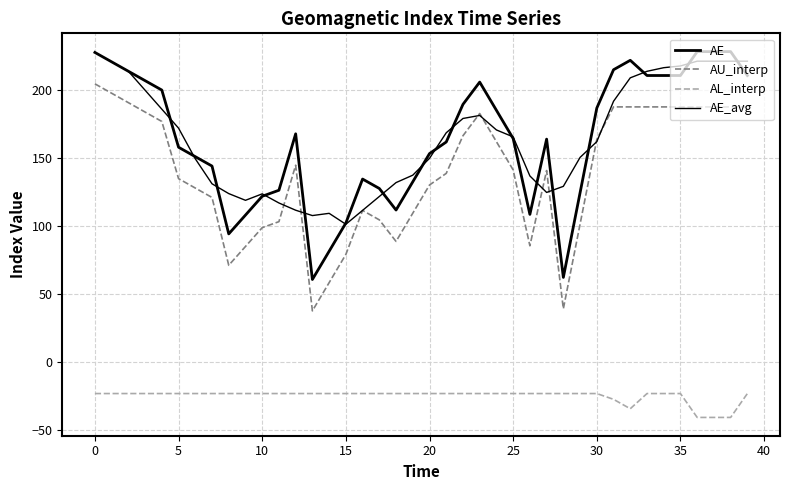

What is the sum of all AL_interp values?

-990.3